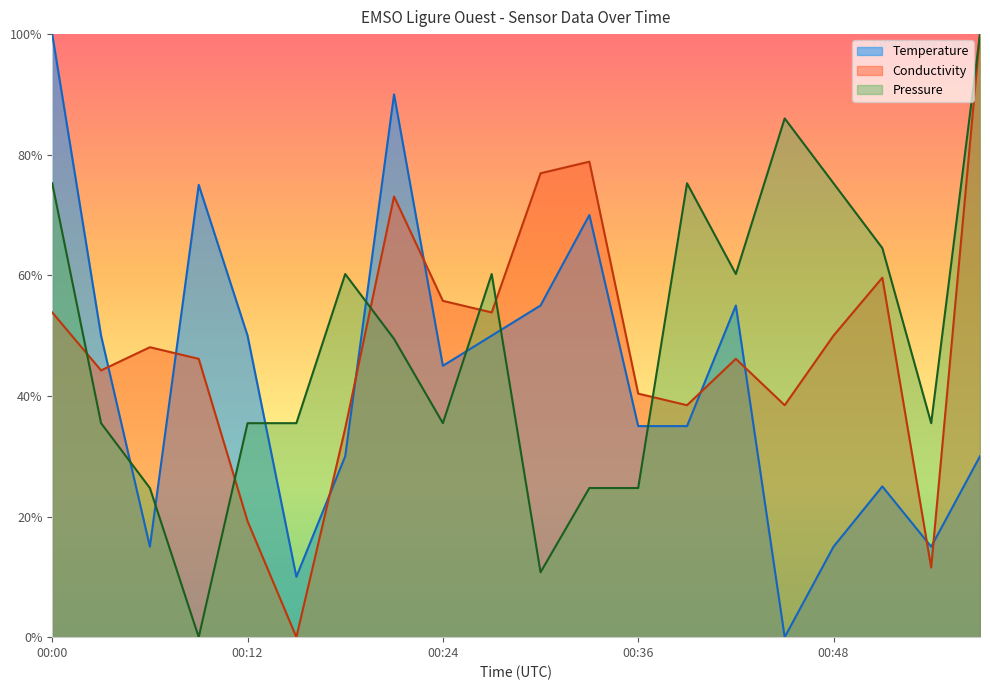

How many positive values does the Conductivity series have?

19